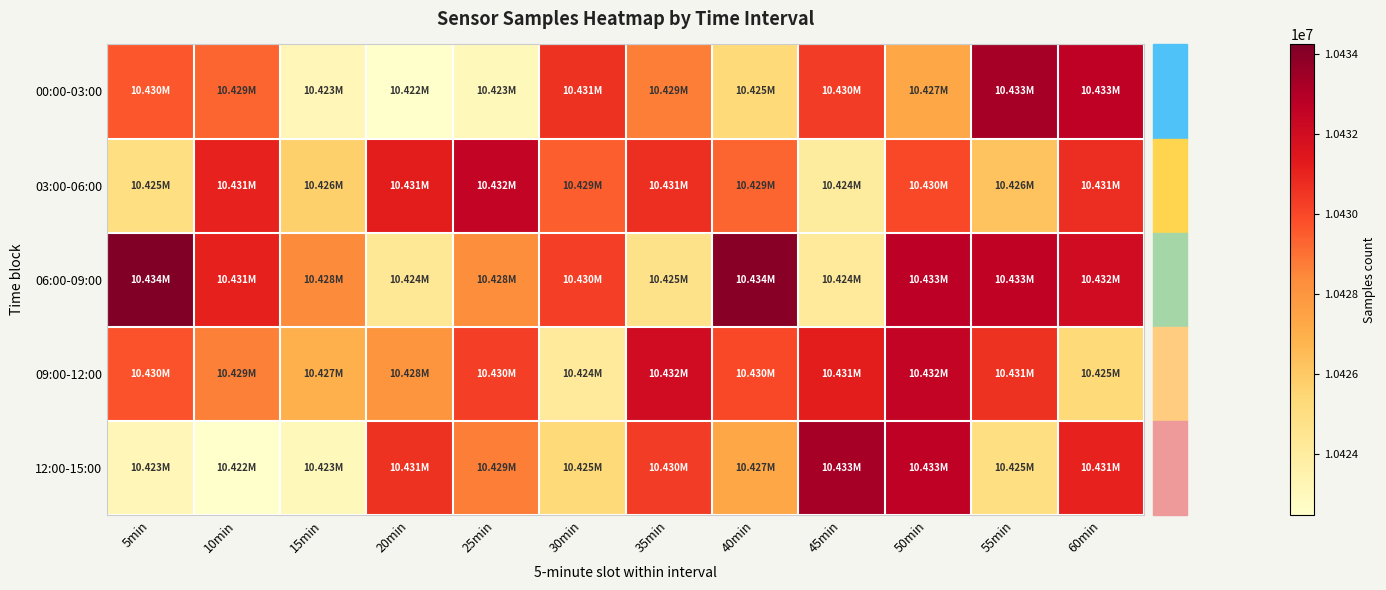

Which label corresponds to the smallest value in the chart?

20min